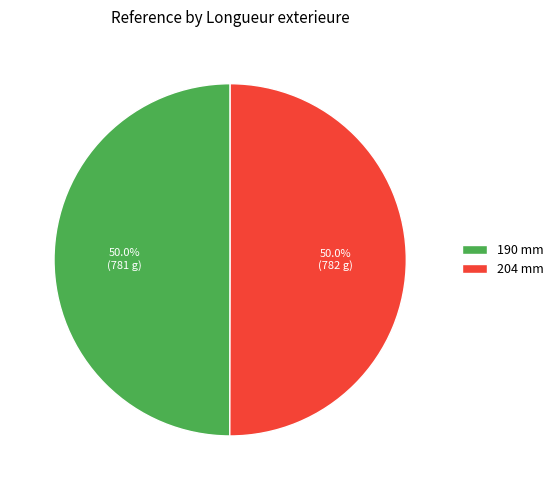

How many slices are in this pie chart?

2